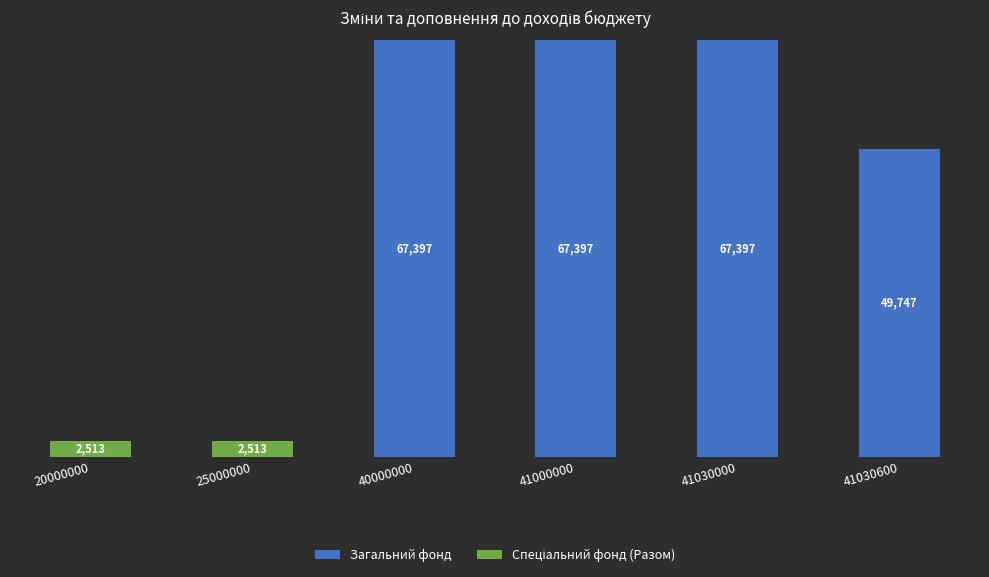

Are the bars horizontal?

No